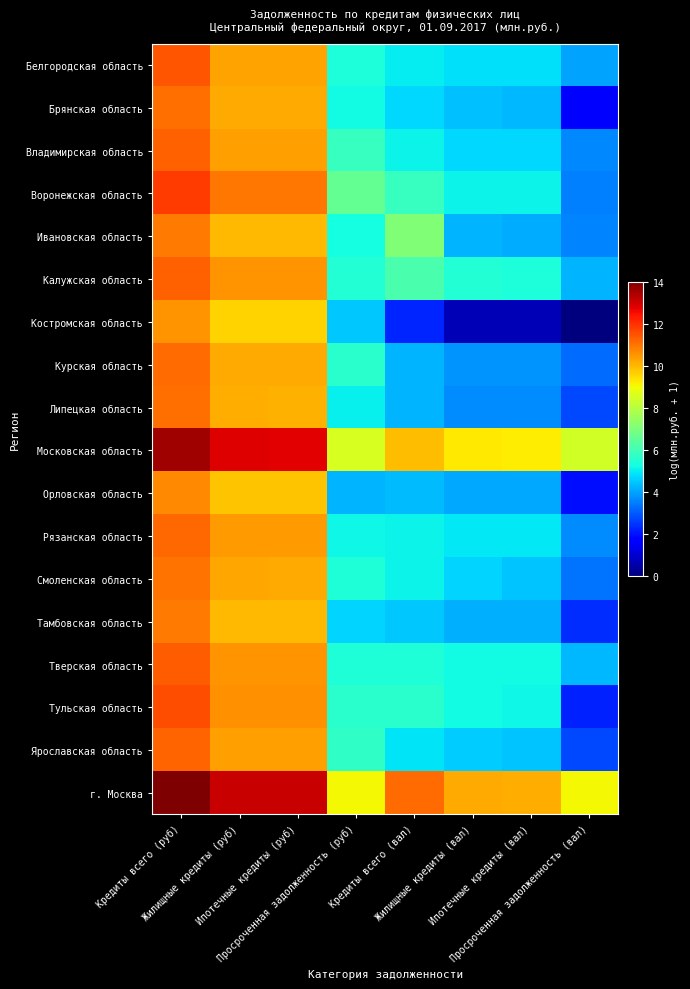

Between Просроченная задолженность (руб) and Жилищные кредиты (вал), which is larger?

Просроченная задолженность (руб)